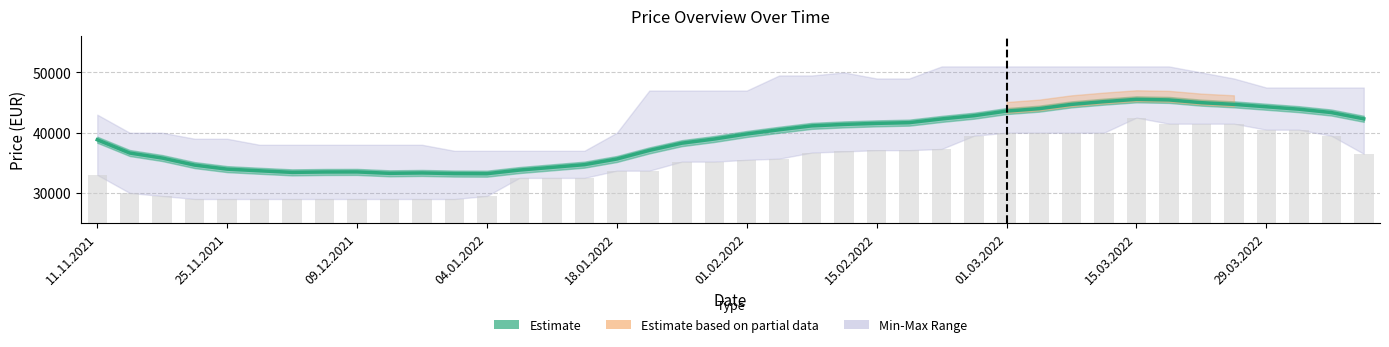

Reading left to right, transcribe all the data shown in this chart.

Average: 38833	36633	35800	34625	33958	33683	33421	33485	33496	33265	33325	33221	33204	33804	34254	34700	35642	37067	38267	38958	39792	40492	41138	41383	41554	41671	42292	42825	43592	43992	44704	45158	45542	45446	44988	44708	44308	43908	43350	42308
Min: 33000	30000	29500	29000	29000	29000	29000	29000	29000	29000	29000	29000	29500	32500	32500	32500	33700	33700	35200	35200	35500	35700	36700	36900	37100	37100	37300	39500	40000	40000	40000	40000	42500	41500	41500	41500	40500	40500	39500	36500